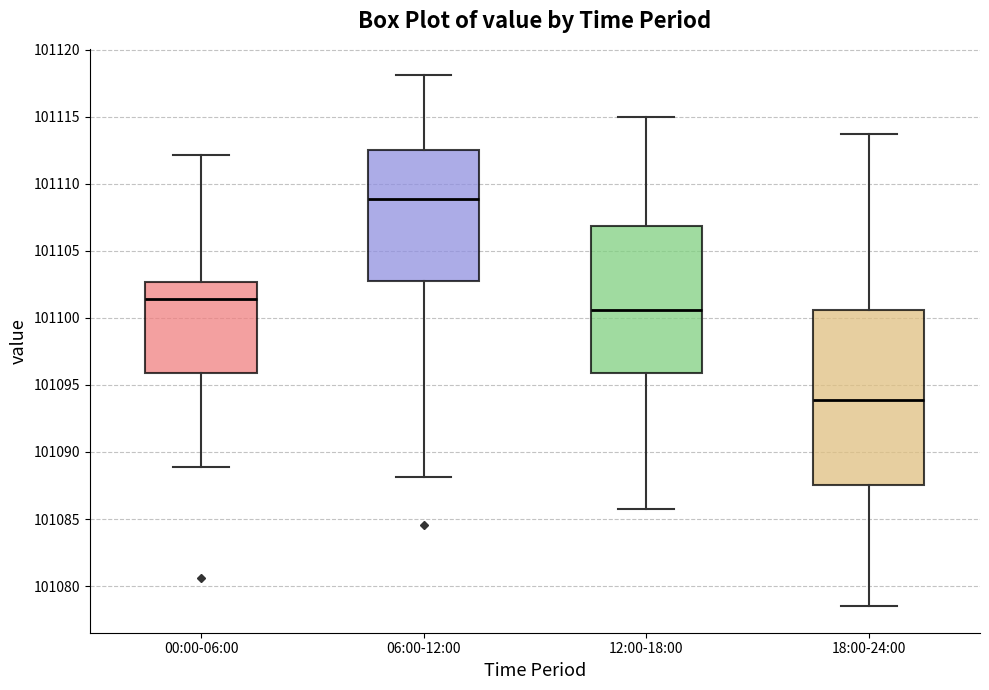

Which box has the highest median line?

06:00-12:00